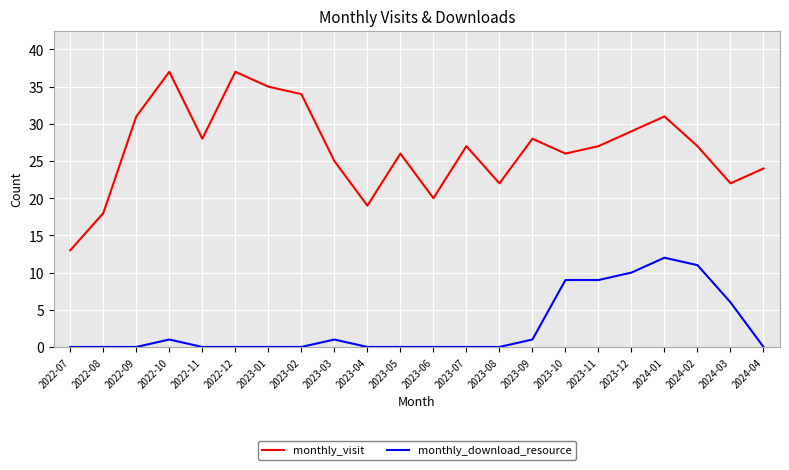

Which series changed the most between 2023-05 and 2023-10?

monthly_download_resource